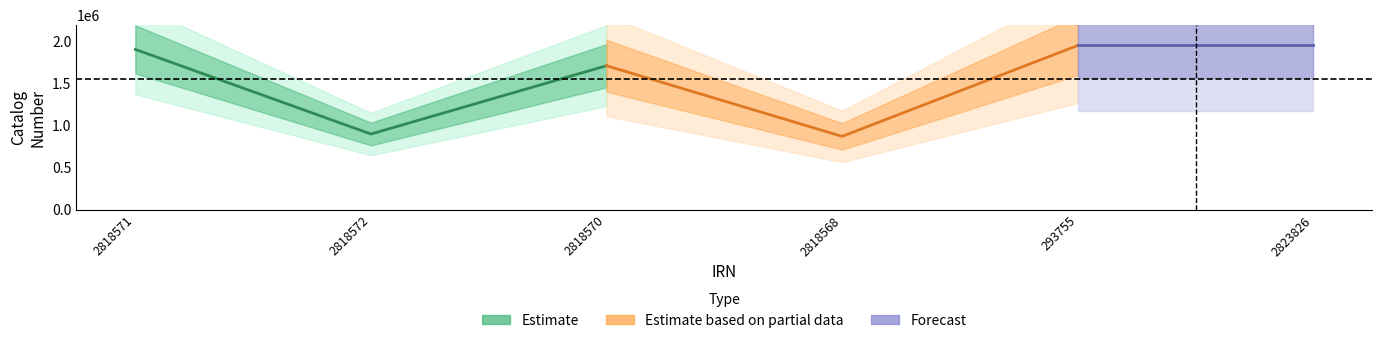

True or false: there are more than 2 points higher than both neighbors.

False